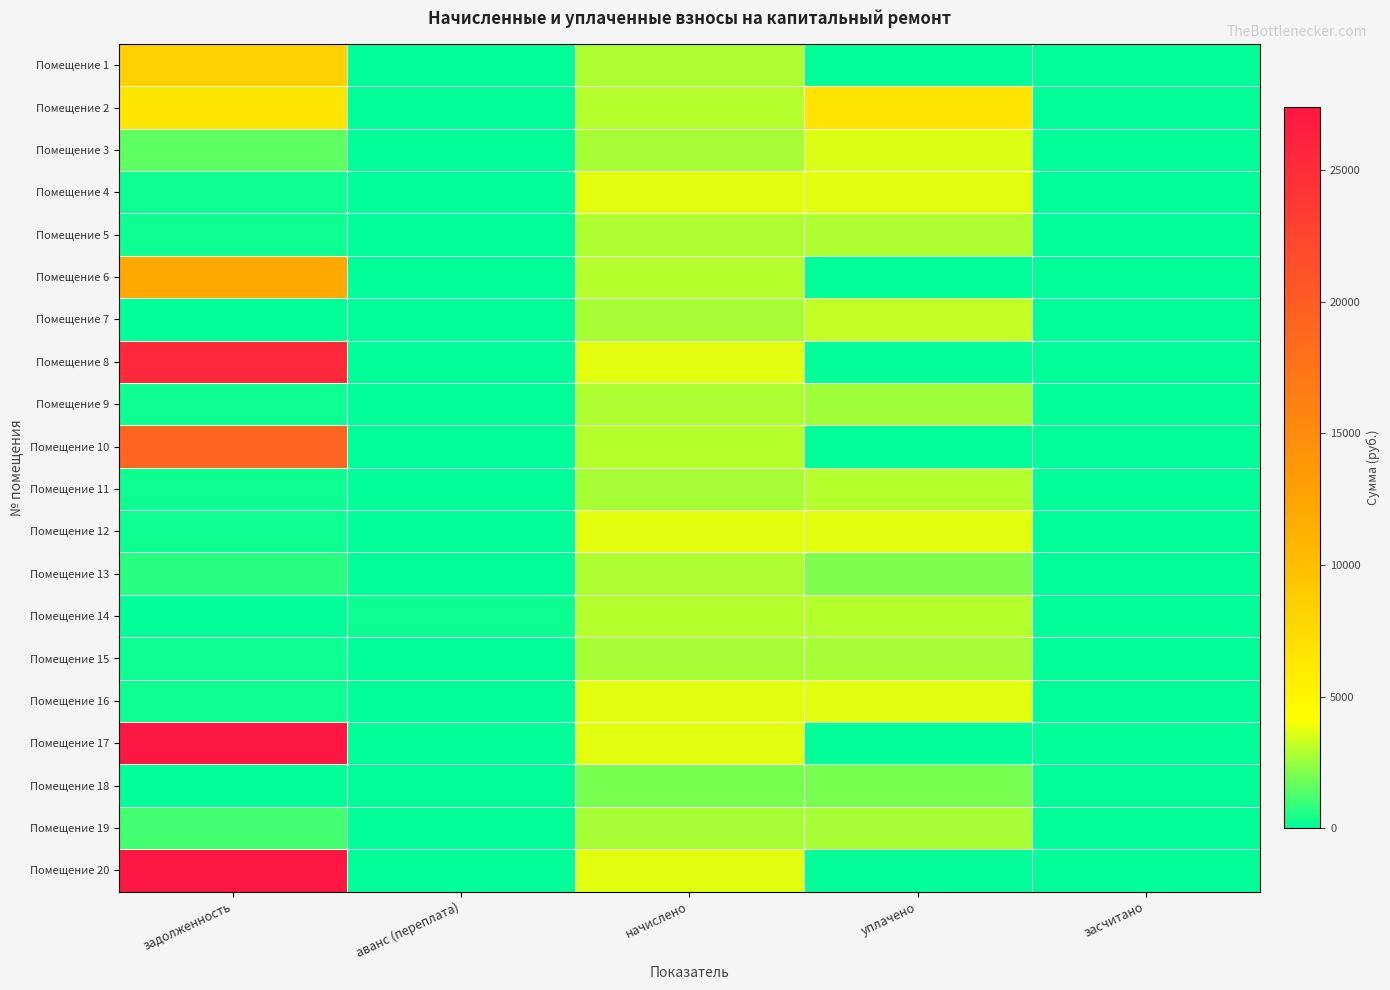

At задолженность, list the series in order from largest to smallest.

Помещение 17, Помещение 20, Помещение 8, Помещение 10, Помещение 6, Помещение 1, Помещение 2, Помещение 3, Помещение 19, Помещение 13, Помещение 16, Помещение 4, Помещение 12, Помещение 9, Помещение 5, Помещение 15, Помещение 11, Помещение 7, Помещение 14, Помещение 18